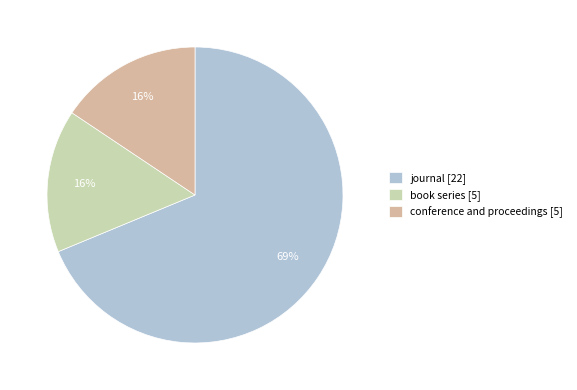

Which category has the smallest portion of the pie?

book series